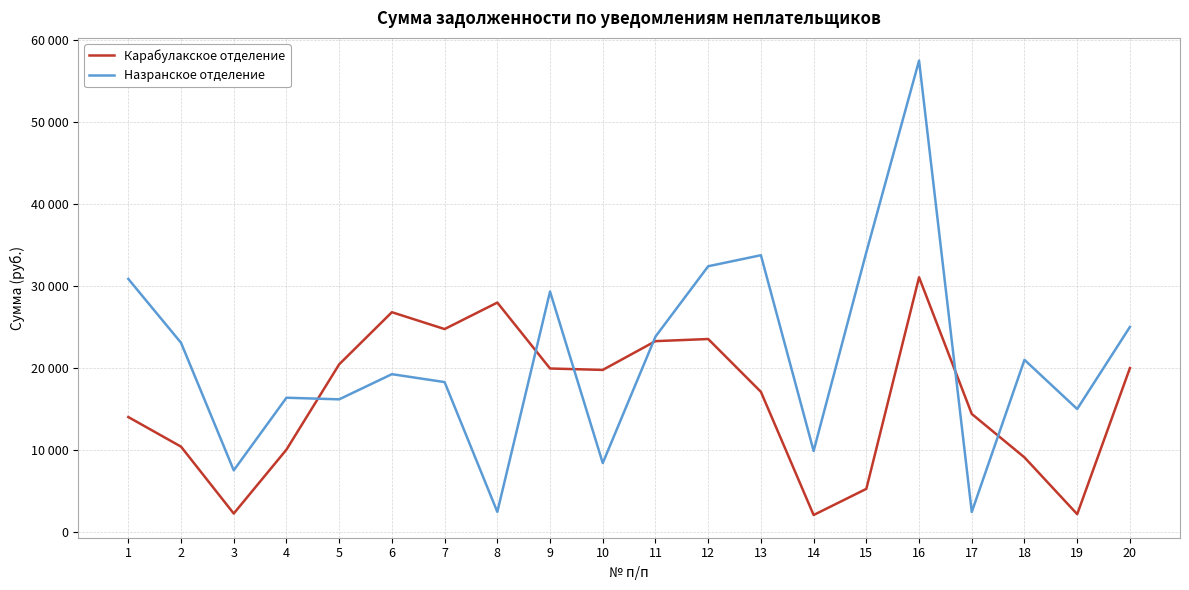

Reading left to right, transcribe all the data shown in this chart.

Карабулакское отделение: 1=14020.7	2=10412.8	3=2263.6	4=10051.2	5=20443.0	6=26792.7	7=24740.0	8=27966.6	9=19935.6	10=19762.2	11=23267.3	12=23527.7	13=17090.7	14=2085.6	15=5270.0	16=31049.3	17=14398.8	18=9102.5	19=2186.9	20=19987.5
Назранское отделение: 1=30846.5	2=23067.4	3=7524.2	4=16374.0	5=16178.3	6=19243.7	7=18278.5	8=2463.5	9=29311.5	10=8413.8	11=23819.9	12=32392.4	13=33736.9	14=9886.7	15=34103.9	16=57446.8	17=2451.4	18=20988.1	19=15000.0	20=25000.0